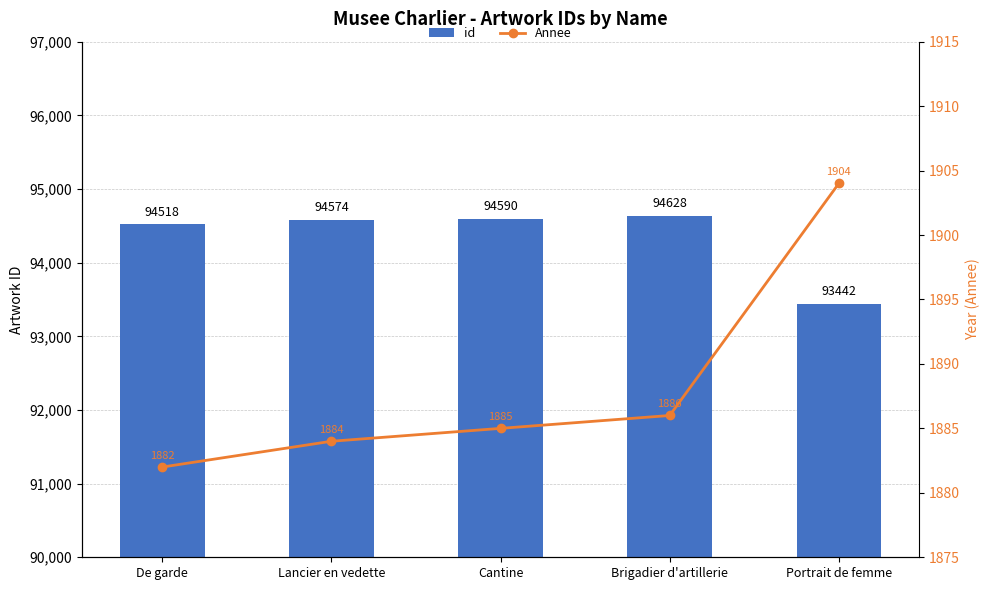

Are the bars grouped side by side (vs. stacked)?

Yes